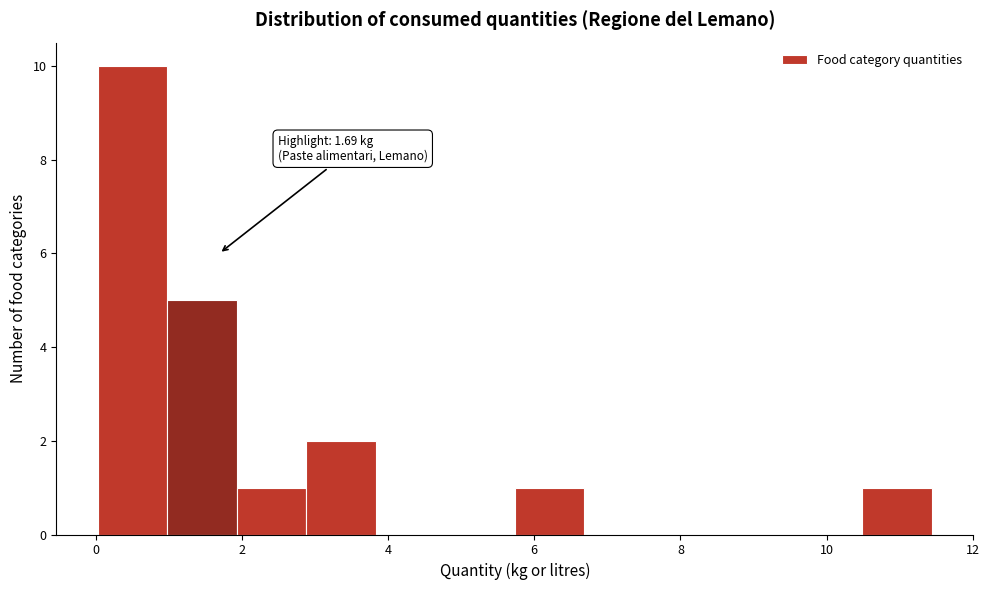

Which range on the x-axis has the tallest bar?

0.0 to 1.0